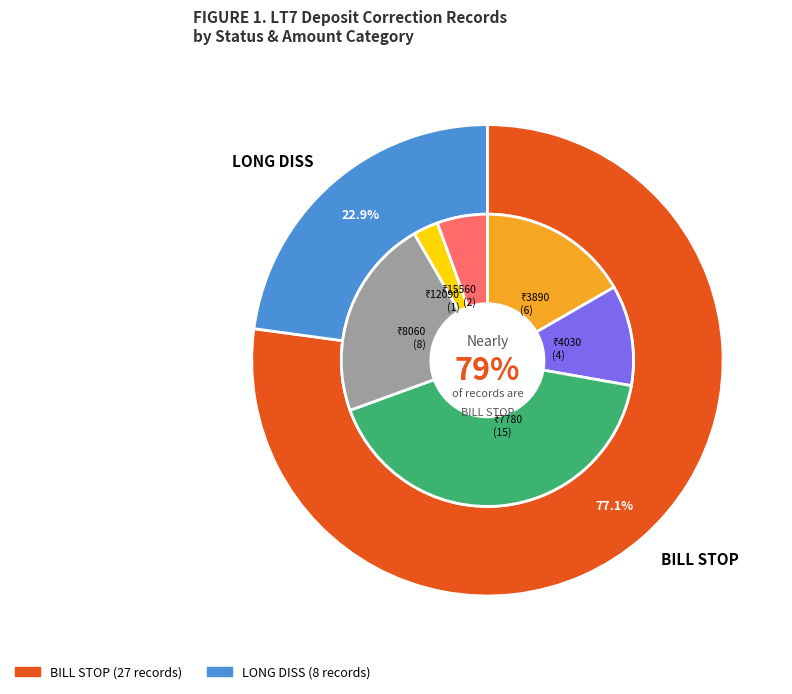

To the nearest percent, what percentage of the pie is 28?

3%